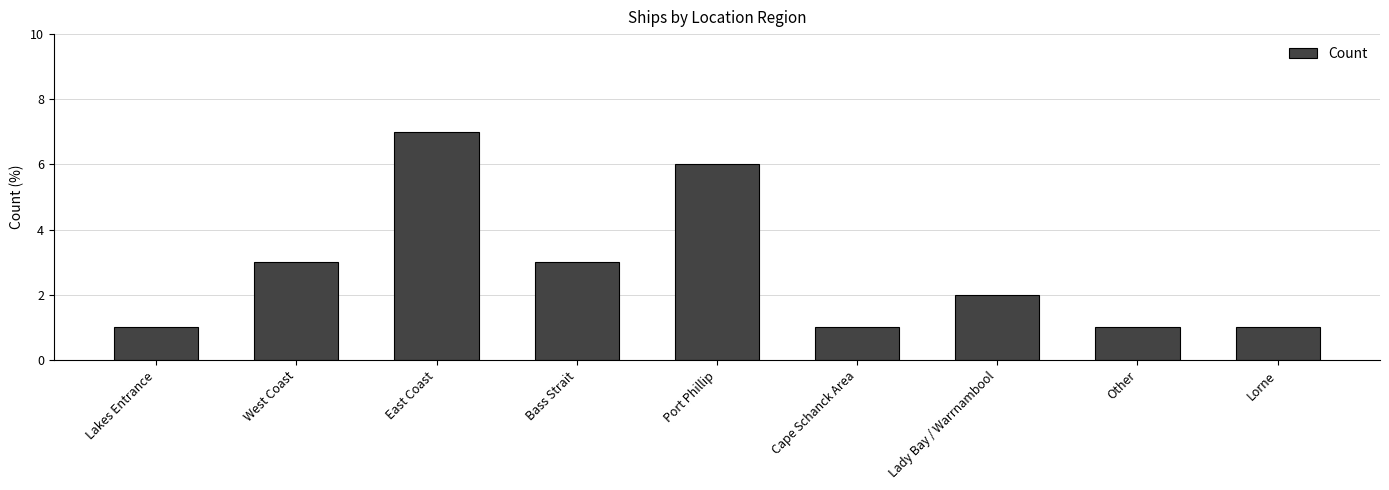

Between Bass Strait and Other, which is larger?

Bass Strait